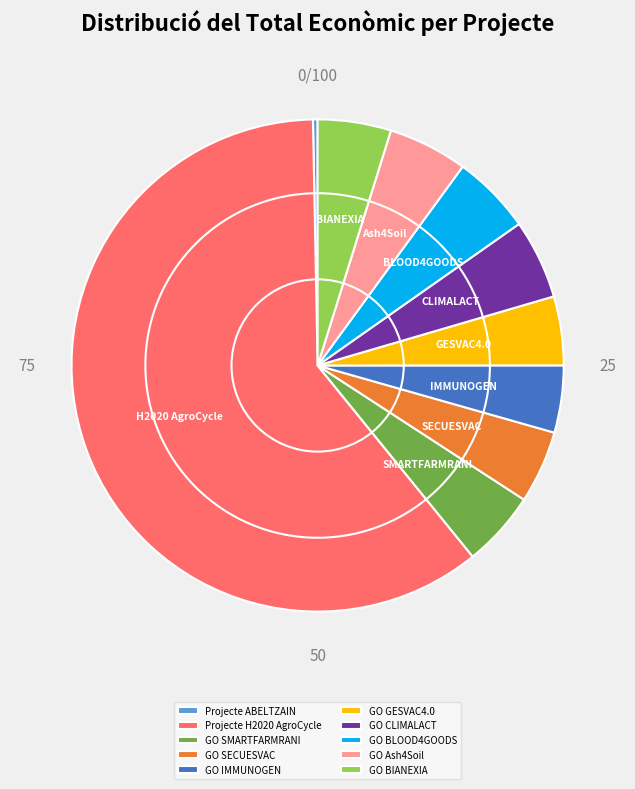

The GO BLOOD4GOODS slice represents 5% of the pie. True or false?

True